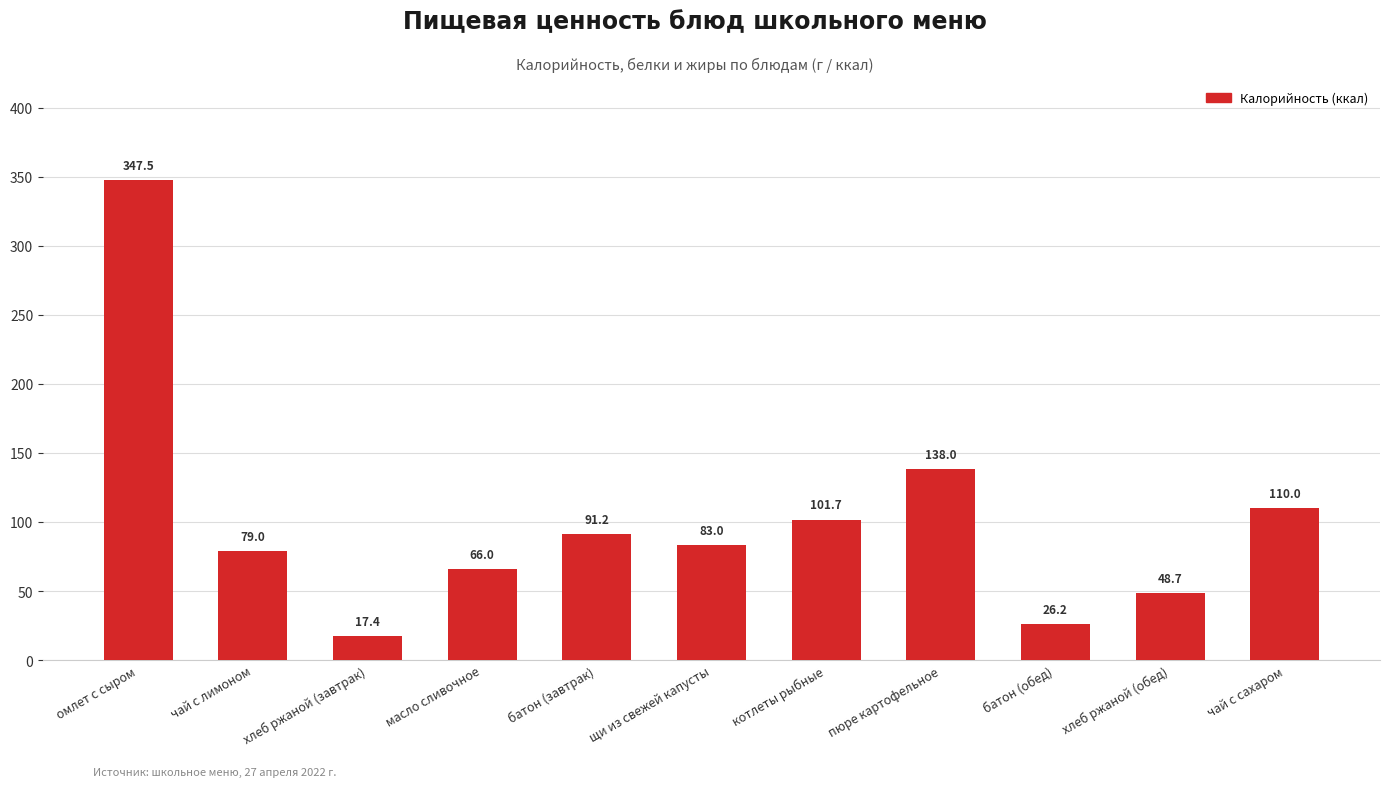

What is the greatest value displayed?

347.5